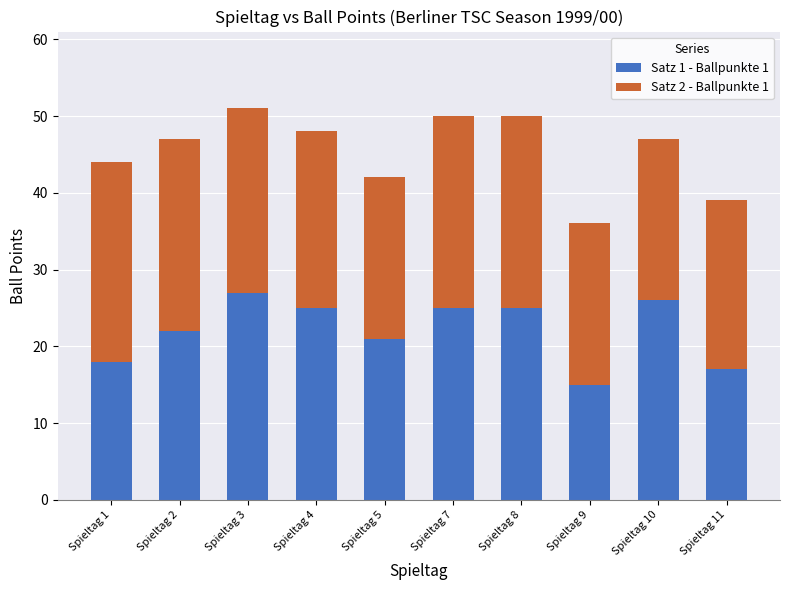

Reading right to left, list the values for the Satz 1 - Ballpunkte 1 series.

17	26	15	25	25	21	25	27	22	18